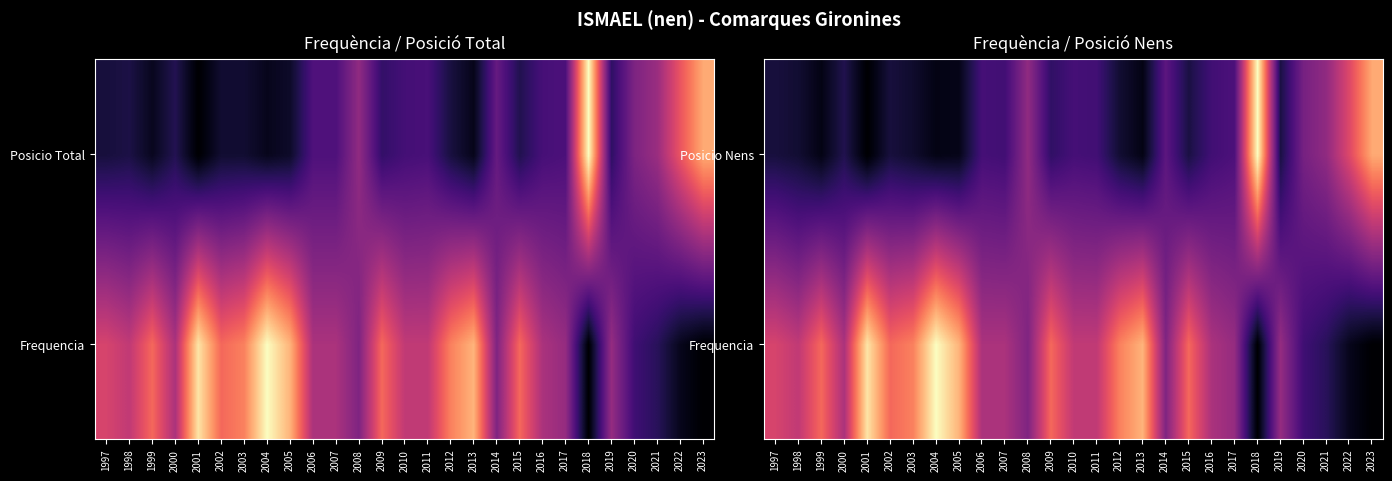

Which category has the highest value in the Posicio Nens series?

2018